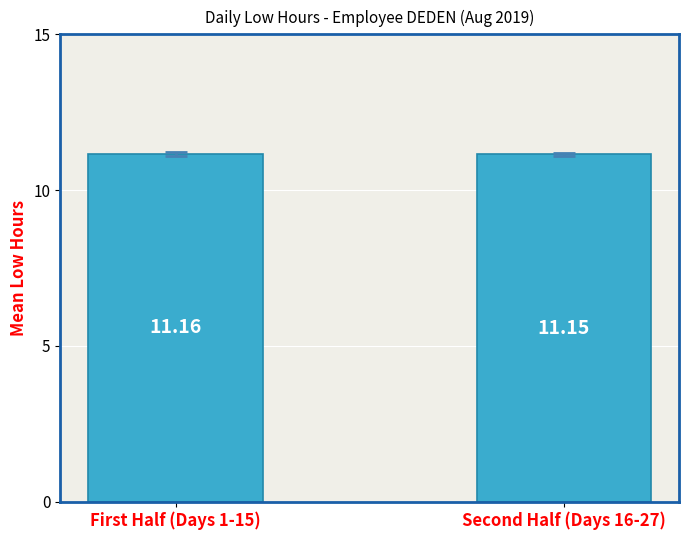

Which label corresponds to the smallest value in the chart?

Second Half (Days 16-27)